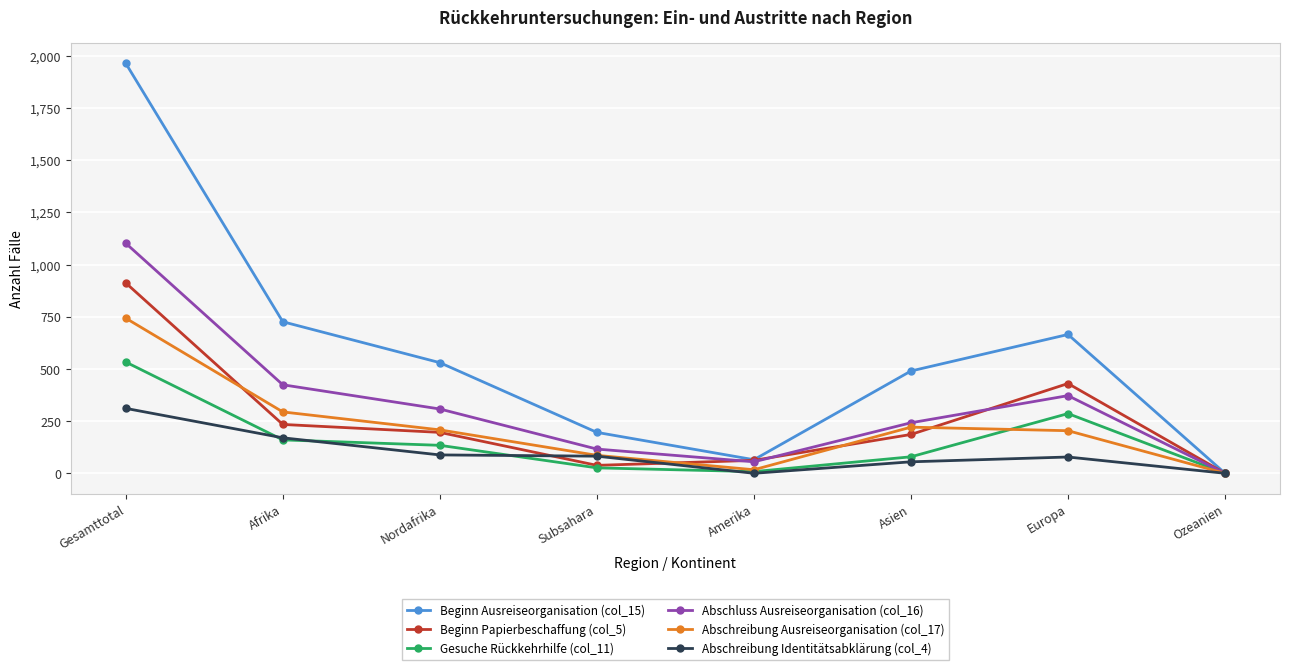

Which series has the largest total across all categories?

Beginn Ausreiseorganisation (col_15)